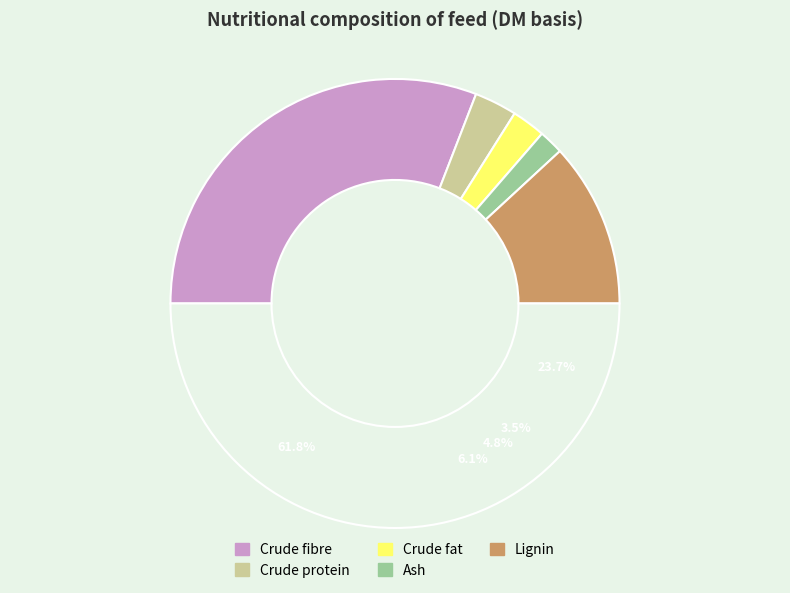

To the nearest percent, what is the average slice percentage?

20%